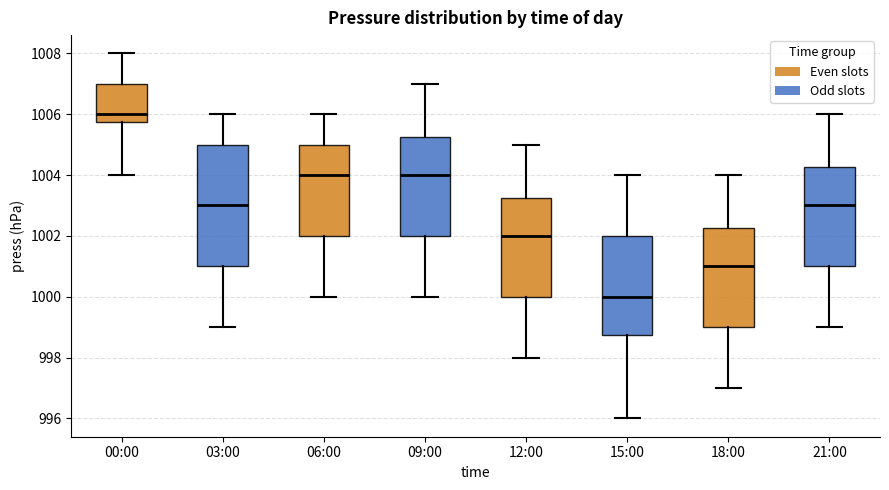

Which box is the tallest, from its lower edge to its upper edge?

03:00